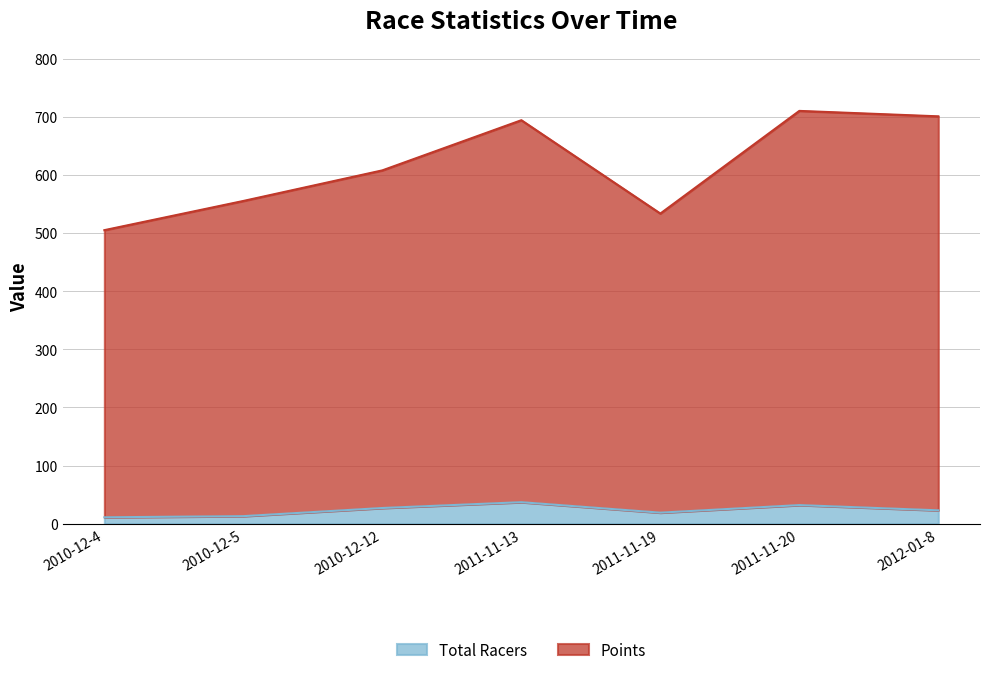

Which category has the highest value across all series?

2011-11-20